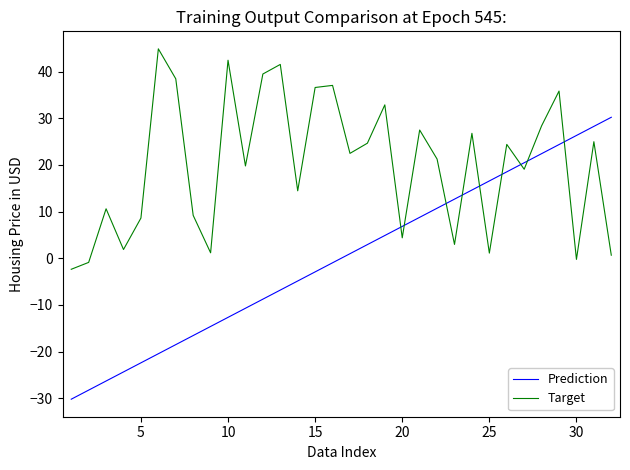

Count the number of data series in this chart.

2